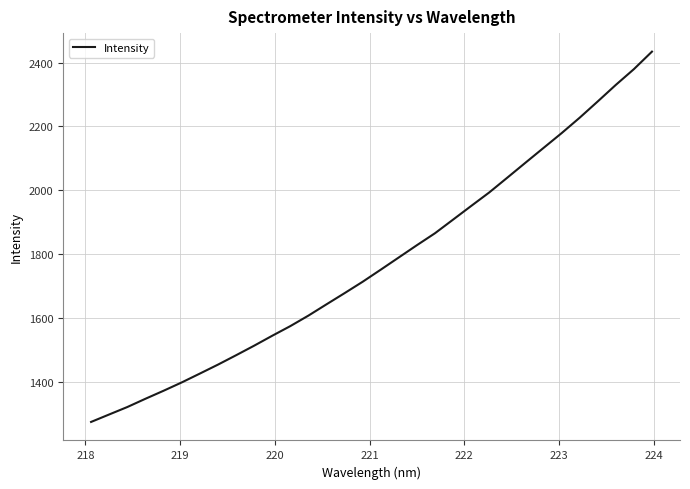

What is the greatest value displayed?

2434.3